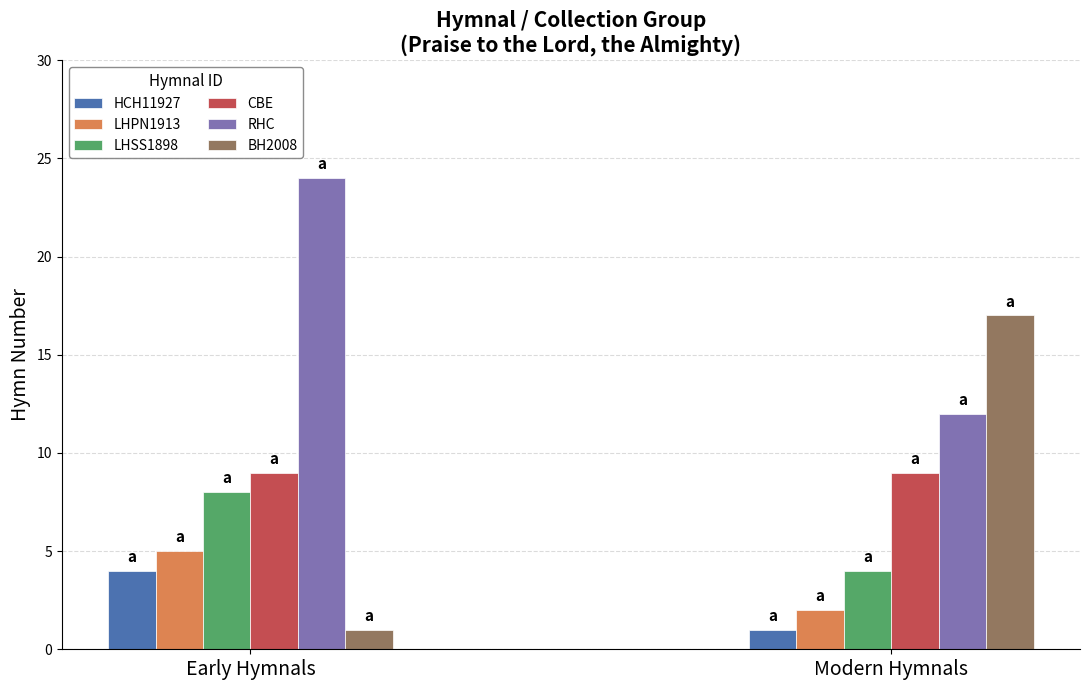

What is the value of the LHPN1913 bar at the 1st from the left?

5